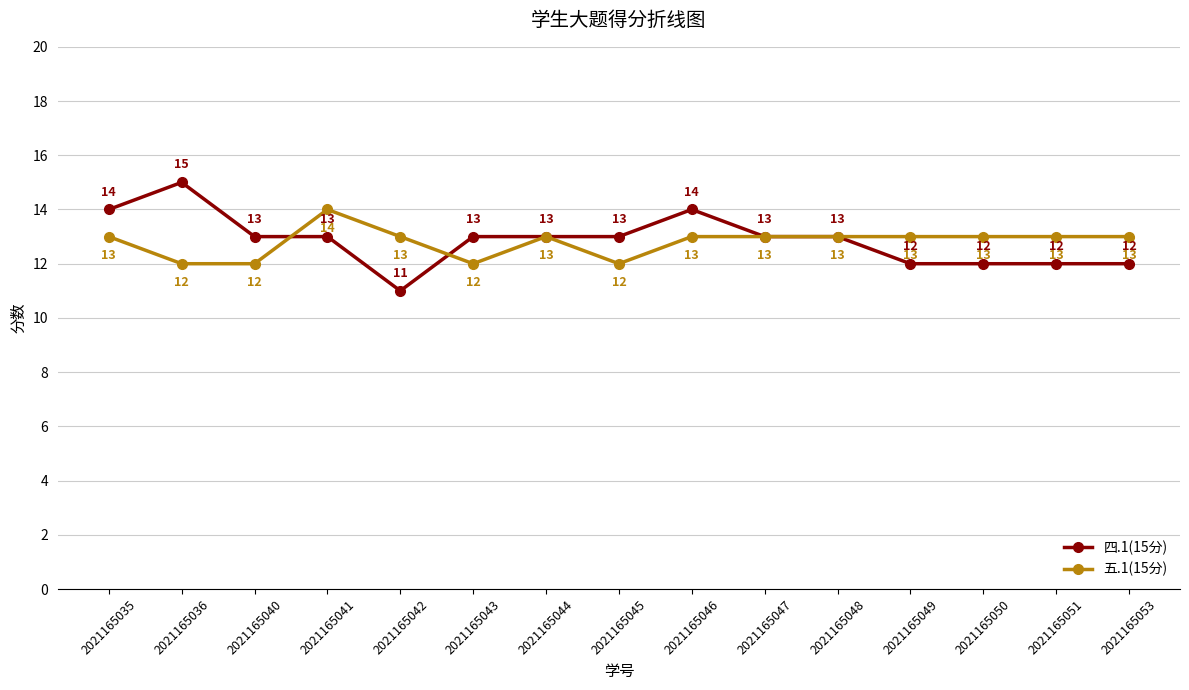

At which category does 五.1(15分) reach its first local peak?

2021165041